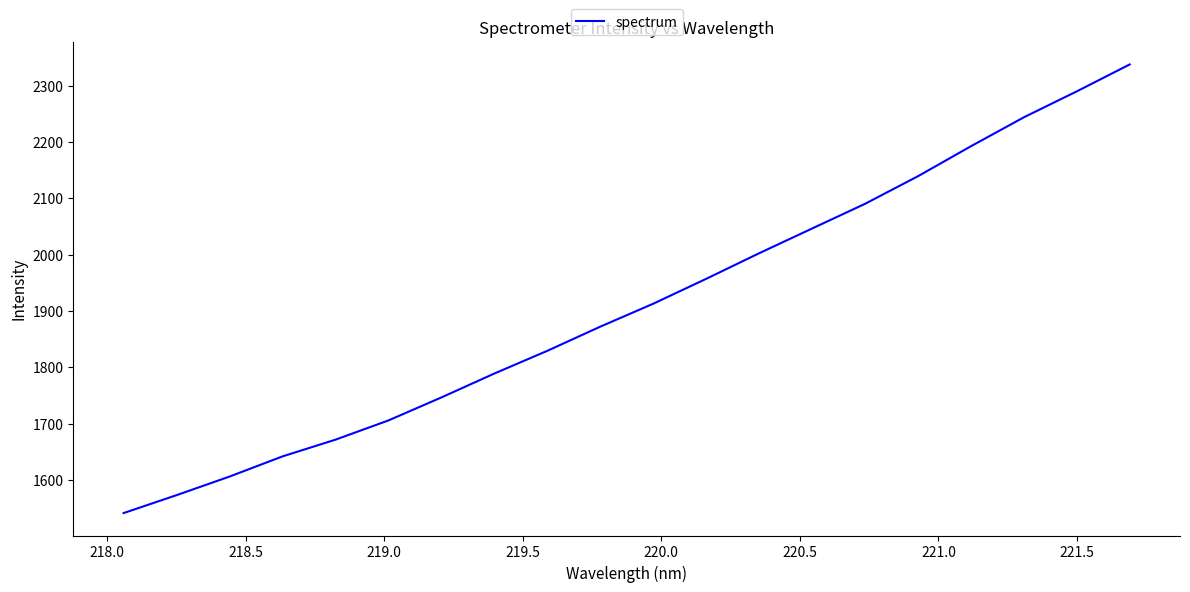

Is this an area chart (filled region under the line)?

No